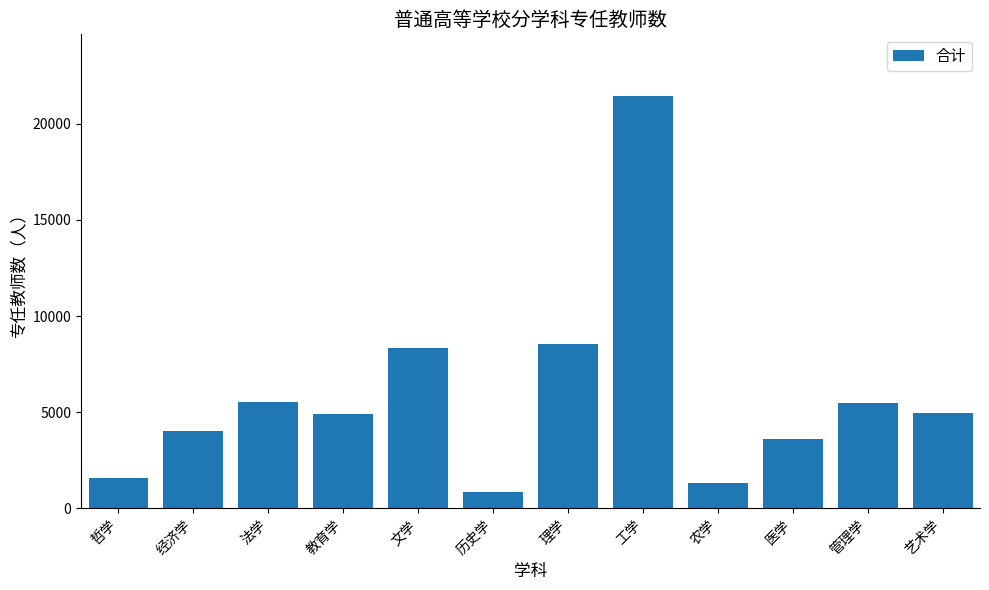

What is the label of the 5th bar from the left?

文学